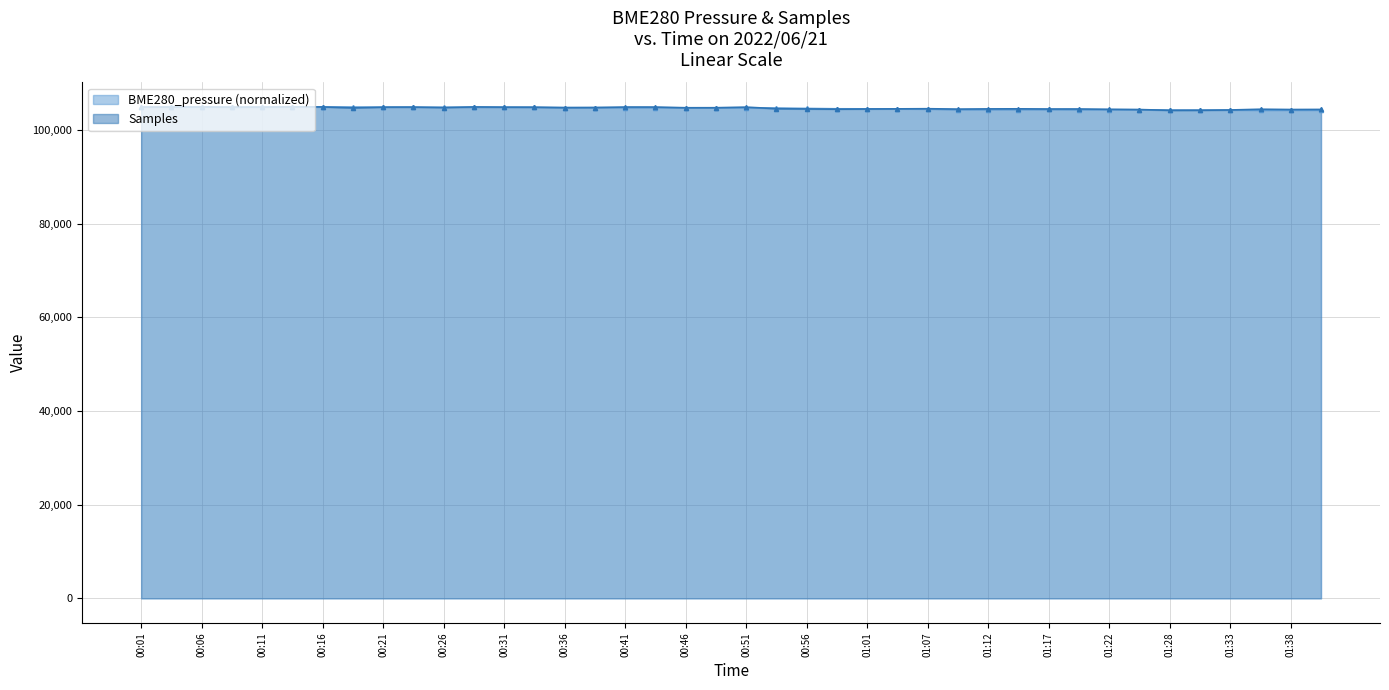

Rank the series at 01:04 from highest to lowest value.

BME280_pressure, Samples